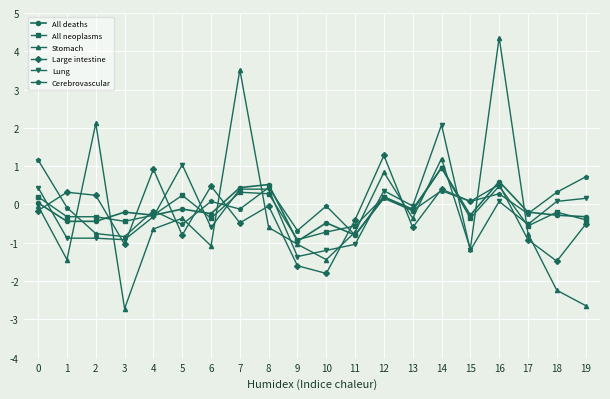

What is the value of the All deaths point at the 14th from the left?

-0.2